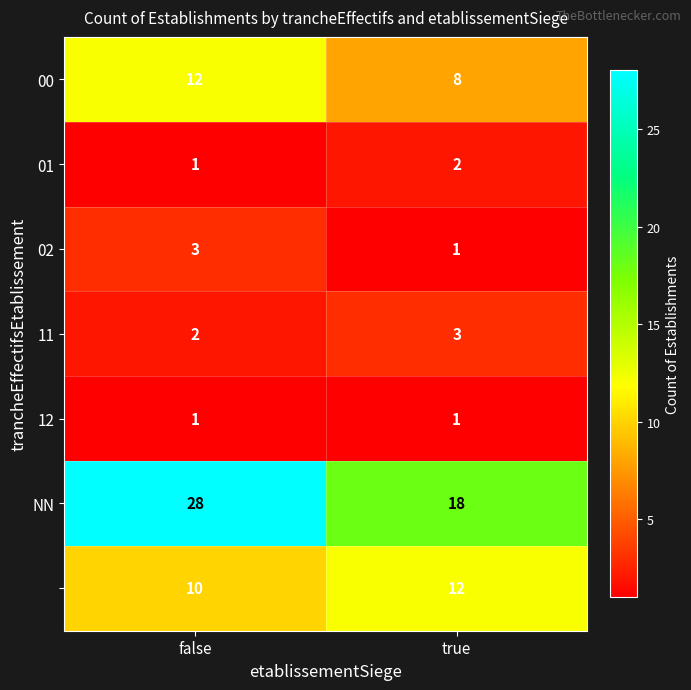

What is the difference between the highest and lowest values at true?

17